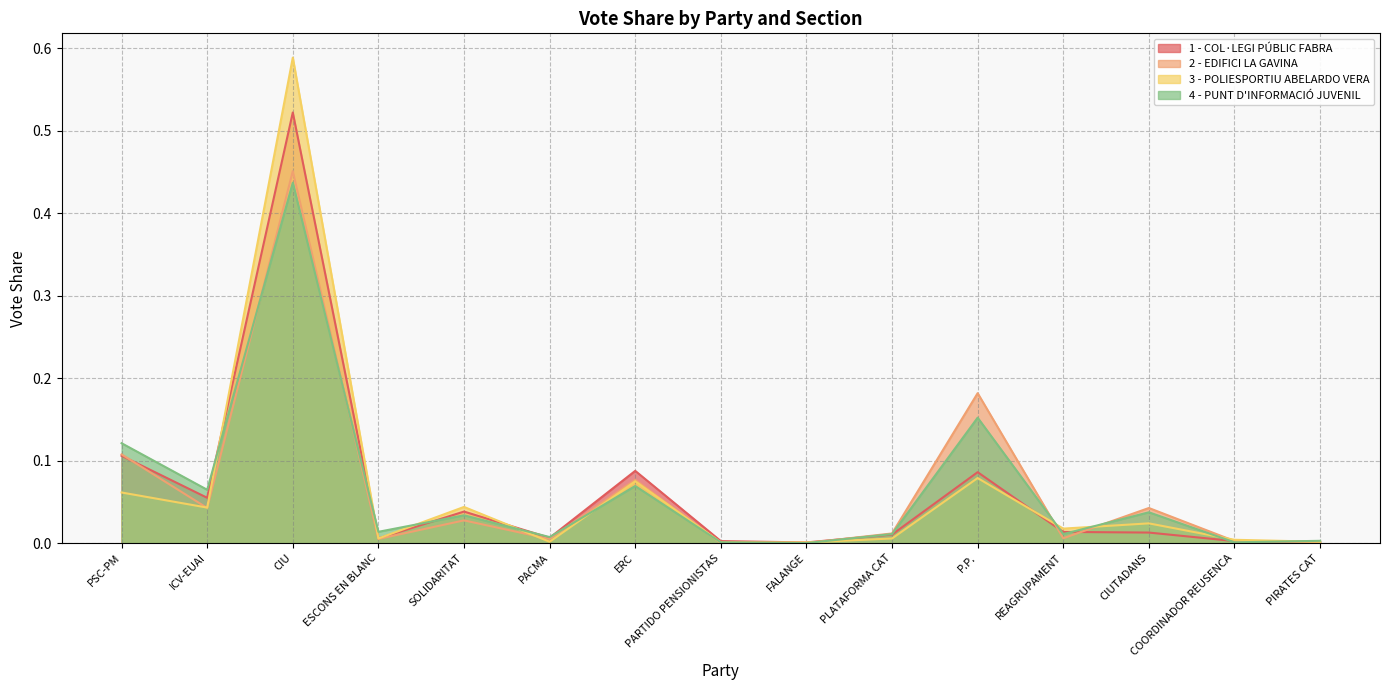

Which series has the widest spread of values?

3 - POLIESPORTIU ABELARDO VERA